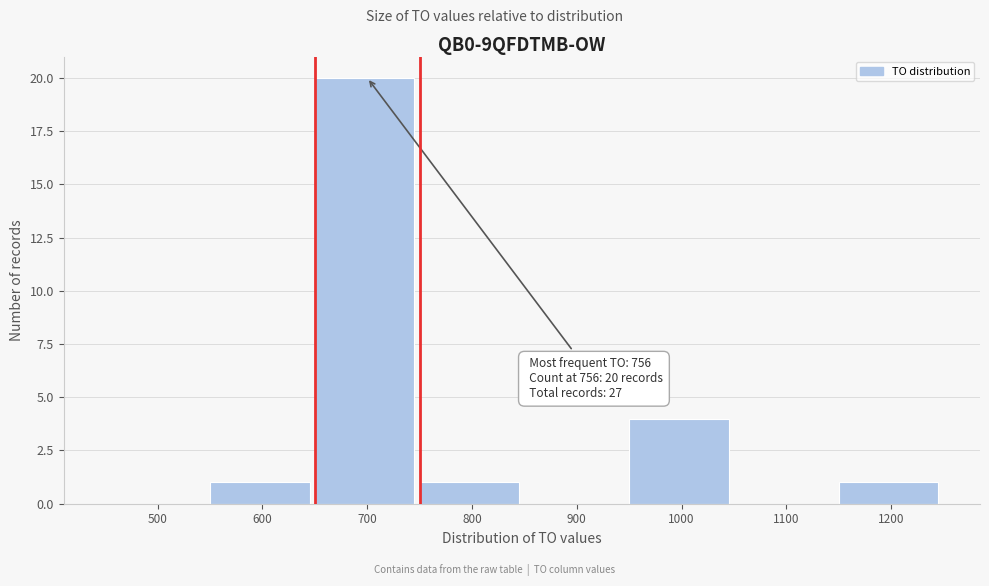

Reading left to right, list all the values displayed in this chart.

500=0	600=1	700=20	800=1	900=0	1000=4	1100=0	1200=1